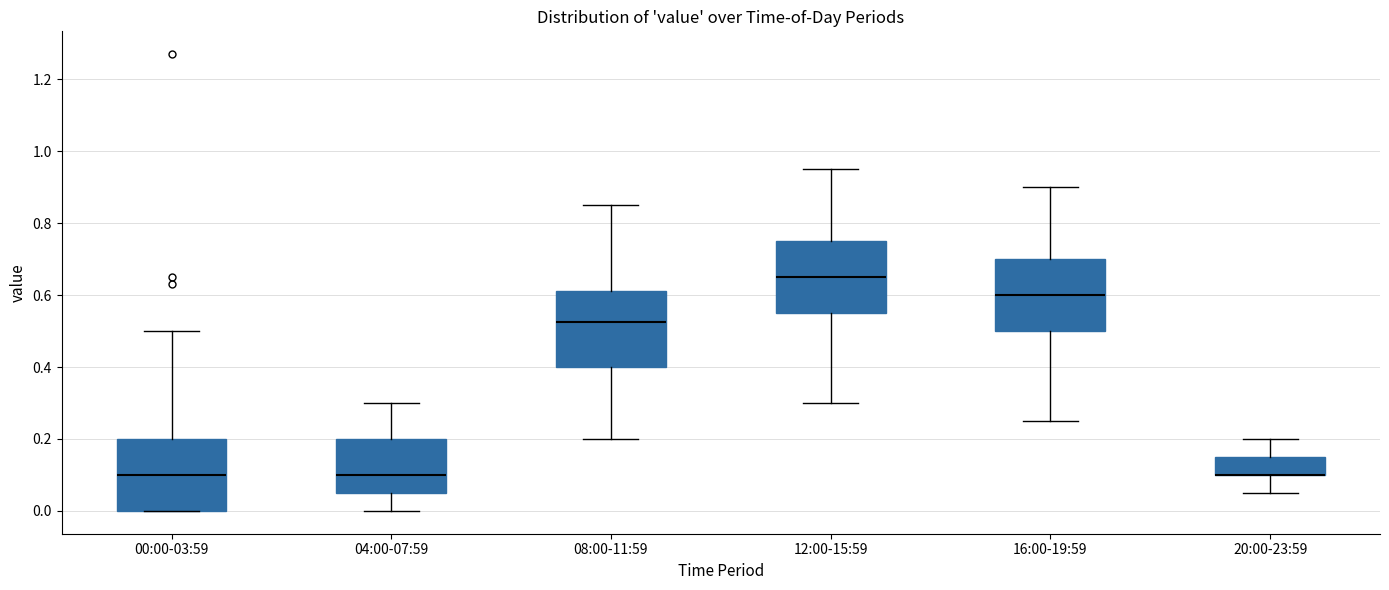

Where does the median line of the box for 08:00-11:59 sit on the y-axis? The values are not printed on the chart, so give them approximately, as read against the axis.

0.52